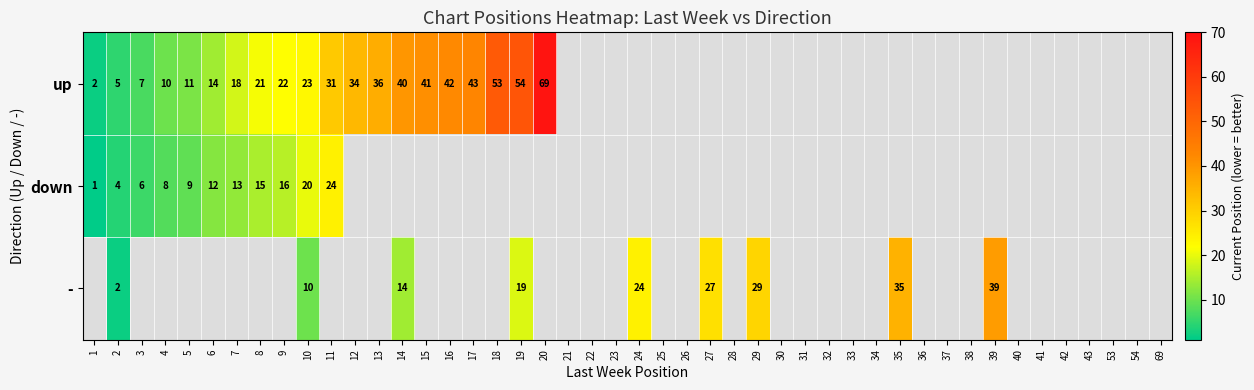

Between 1 and 18, which series saw the biggest shift?

up